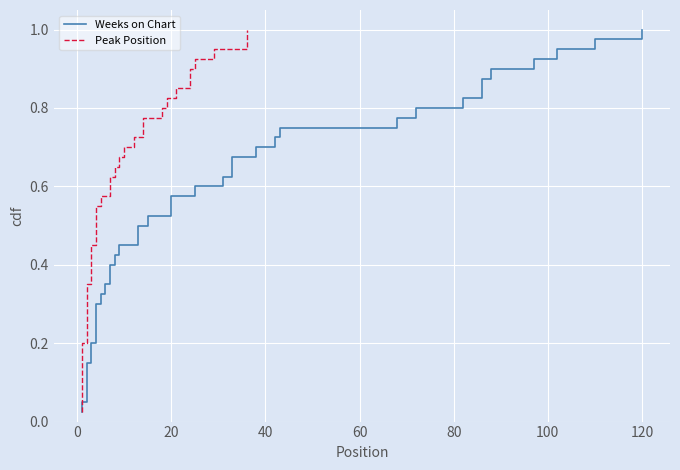

True or false: Peak Position and Weeks on Chart cross at least once.

False